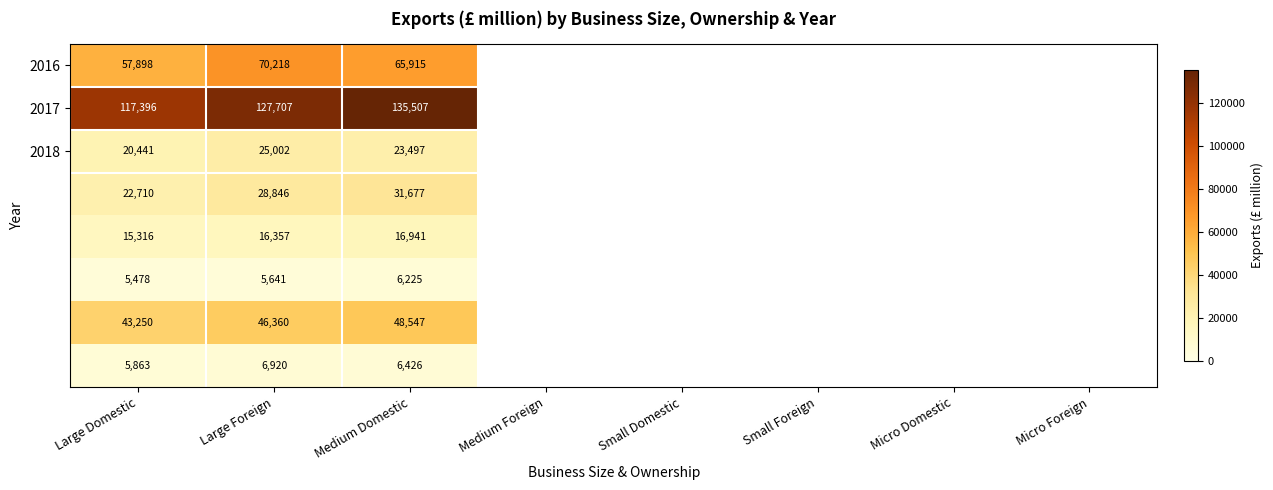

What is the difference between the highest and lowest values at Large Foreign?

122066